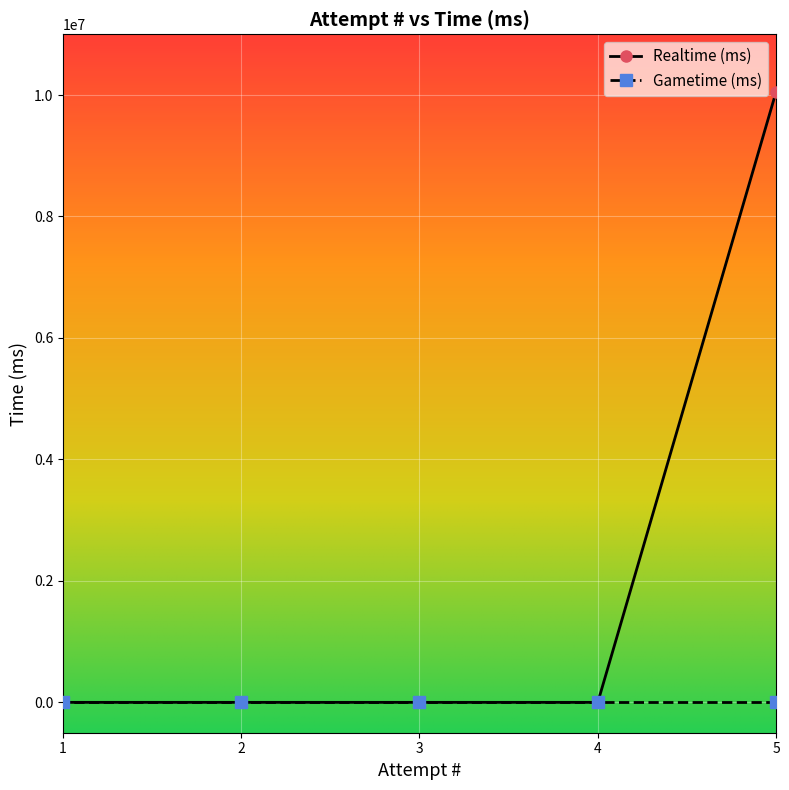

List the labels in order of value, largest first.

5, 4, 3, 2, 1